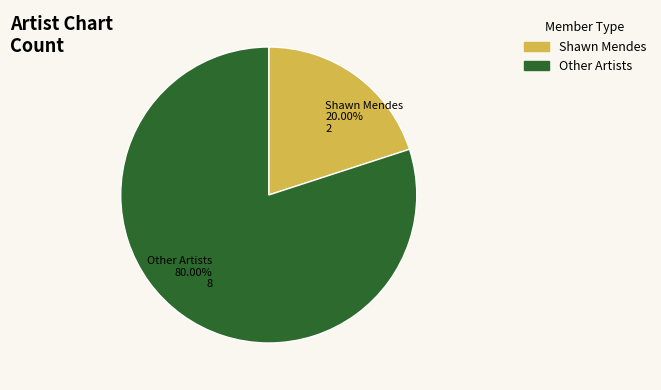

Which has a higher value, Other Artists or Shawn Mendes?

Other Artists